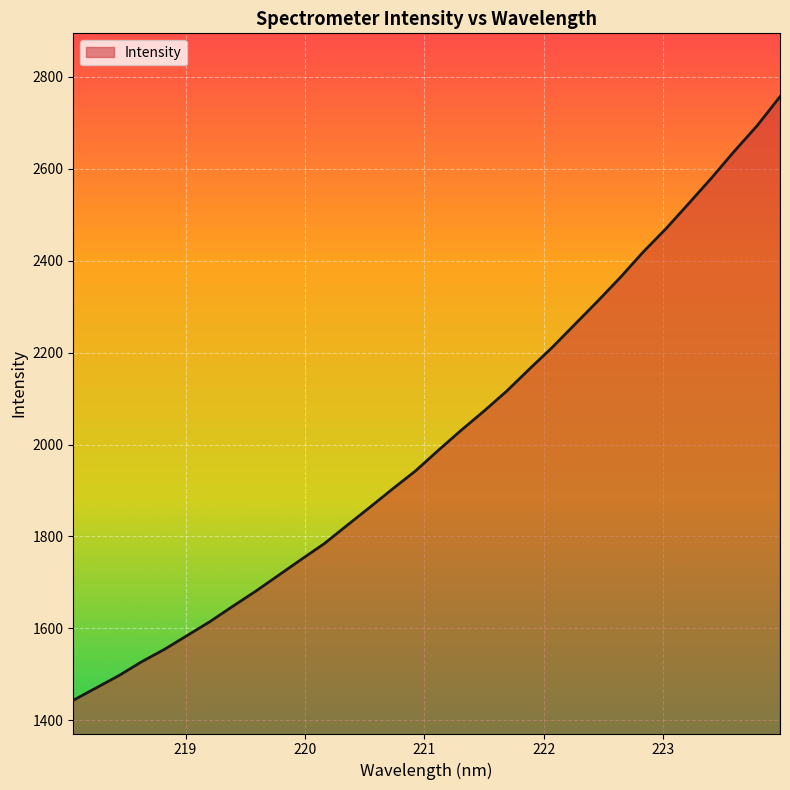

What is the maximum value shown in the chart?

2756.6